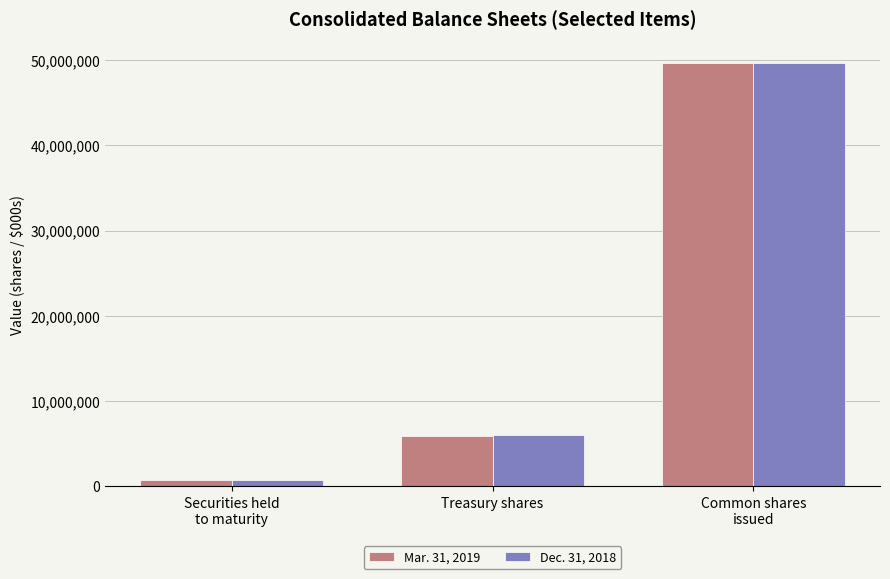

How many series are shown in this chart?

2